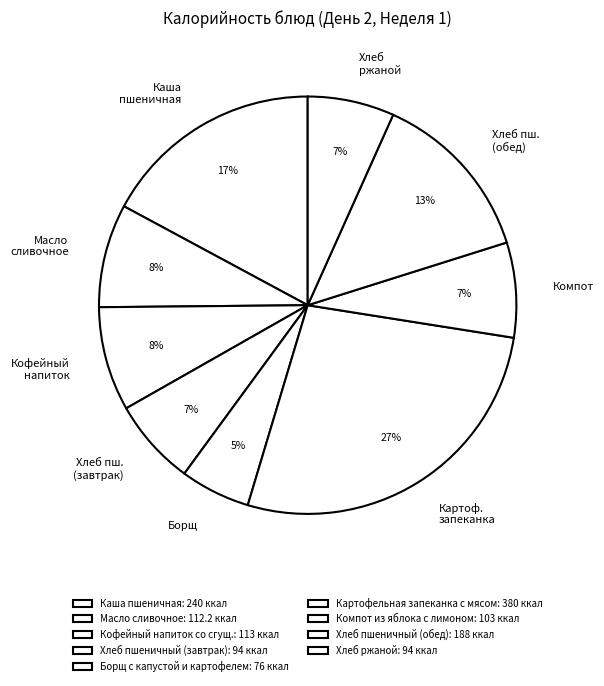

To the nearest percent, what is the average slice percentage?

11%